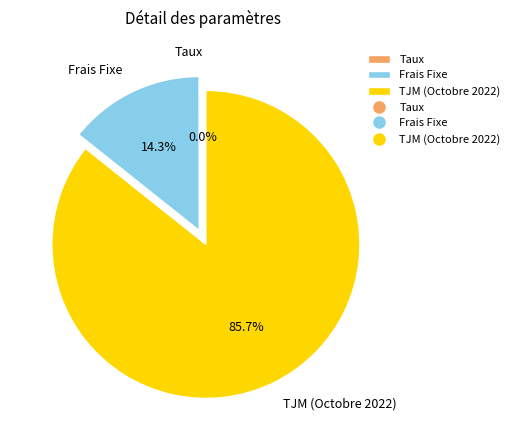

Does TJM (Octobre 2022) represent more than half of the total?

Yes